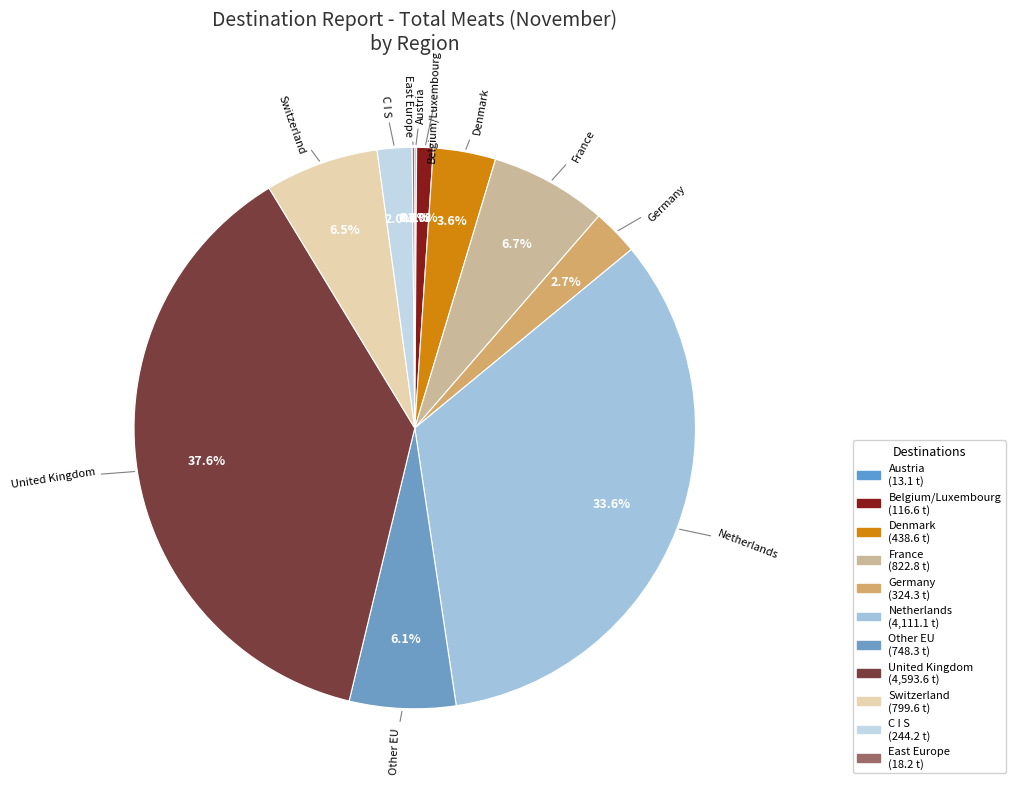

Does United Kingdom account for over 50% of the chart?

No